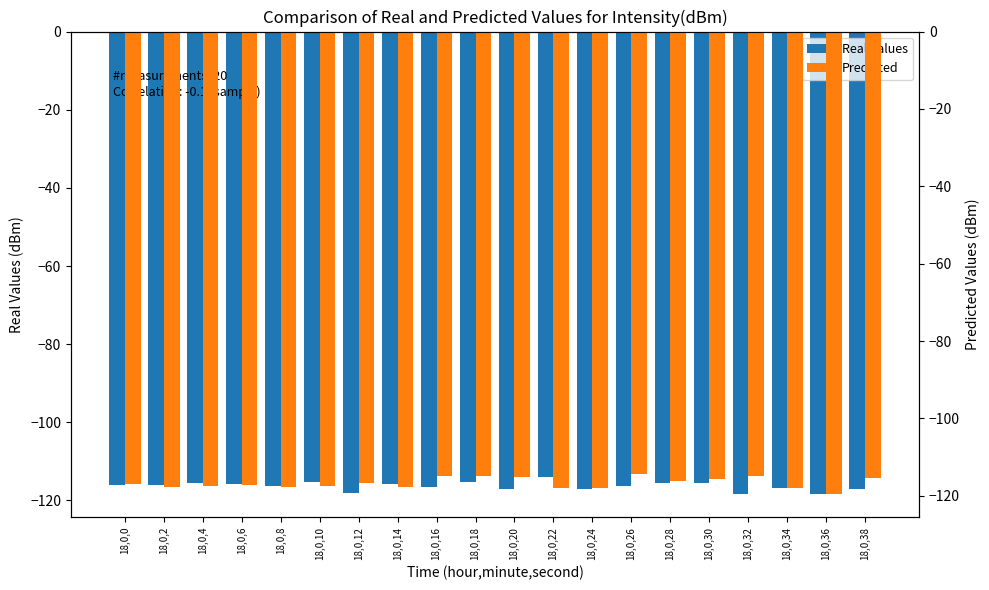

Reading left to right, transcribe all the data shown in this chart.

Real Values: -116.1	-116.0	-115.6	-115.8	-116.4	-115.2	-118.1	-115.8	-116.6	-115.2	-117.1	-114.1	-117.1	-116.3	-115.6	-115.4	-118.4	-116.9	-118.3	-117.2
Predicted: -116.8	-117.8	-117.4	-117.2	-117.7	-117.5	-116.6	-117.6	-115.0	-114.8	-115.2	-117.9	-118.0	-114.3	-116.1	-115.8	-115.0	-117.9	-119.5	-115.4